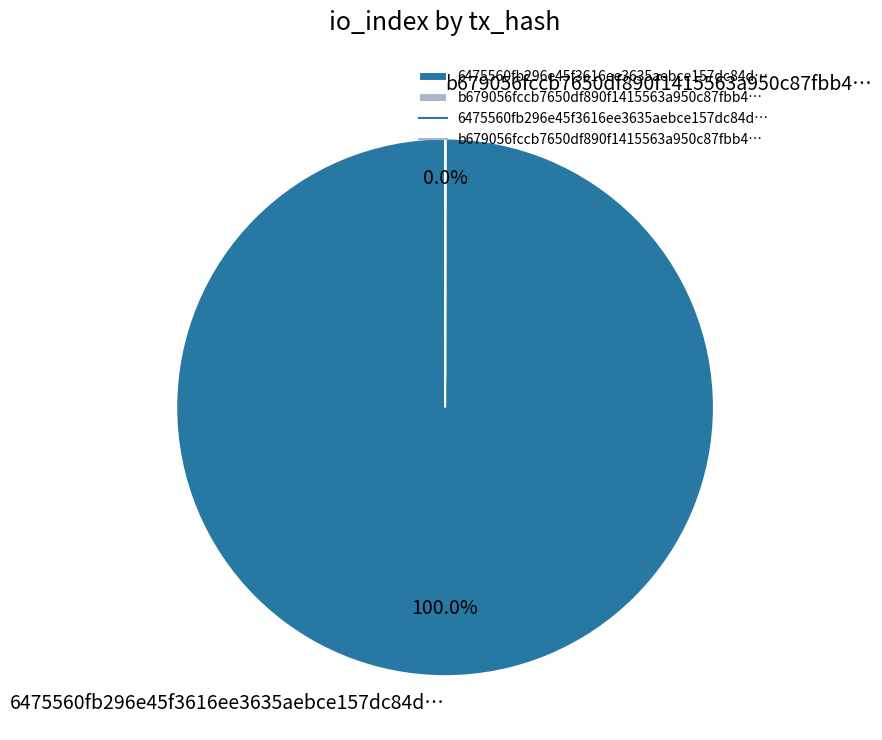

Which slice is the largest?

6475560fb296e45f3616ee3635aebce157dc84d…